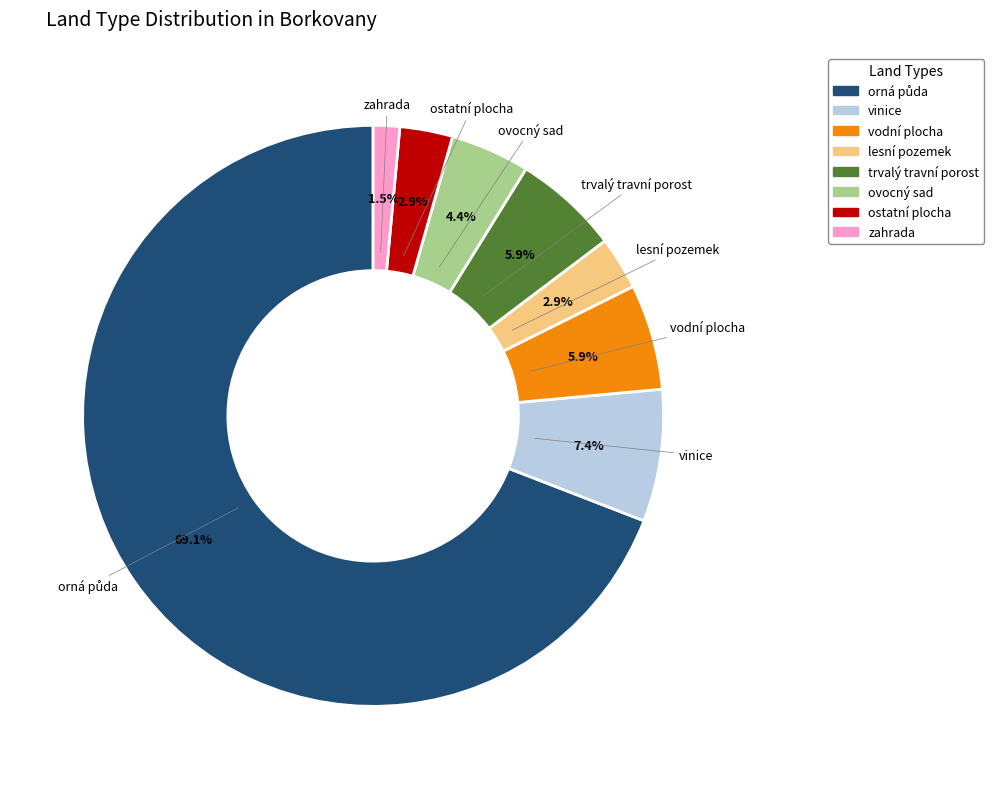

Does any single category account for the majority?

Yes